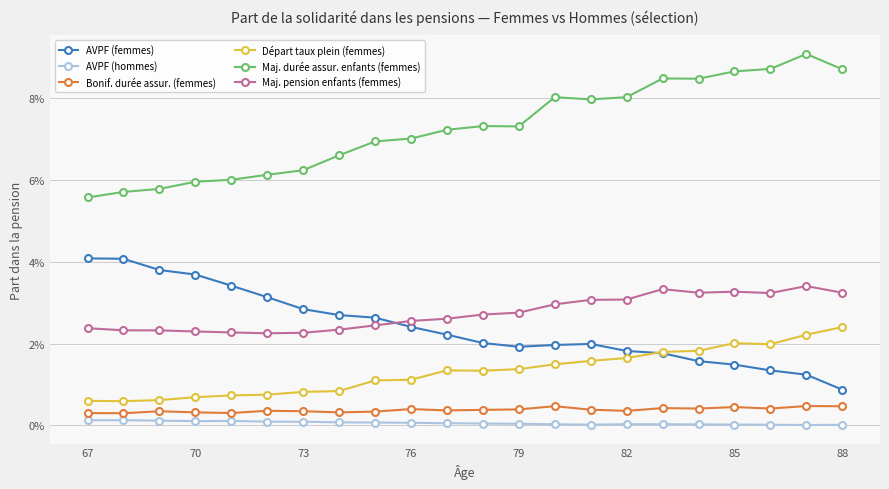

Is this an area chart (filled region under the line)?

No